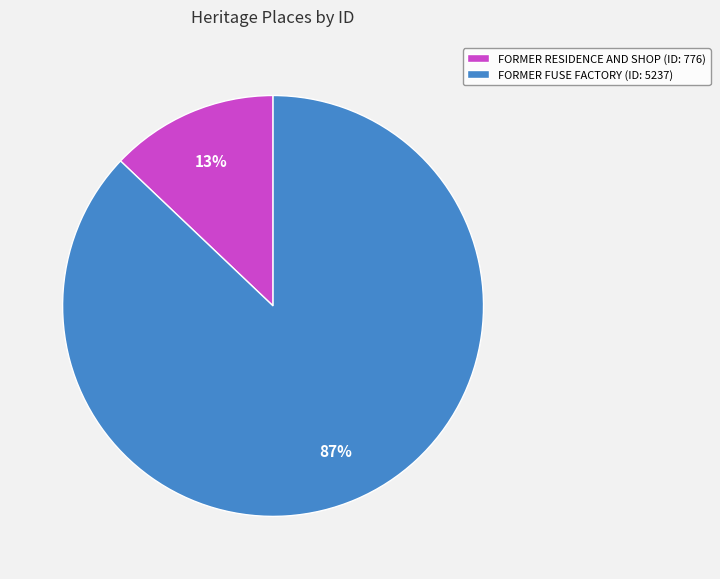

Do FORMER RESIDENCE AND SHOP (ID: 776) and FORMER FUSE FACTORY (ID: 5237) together represent more than half of the pie?

Yes